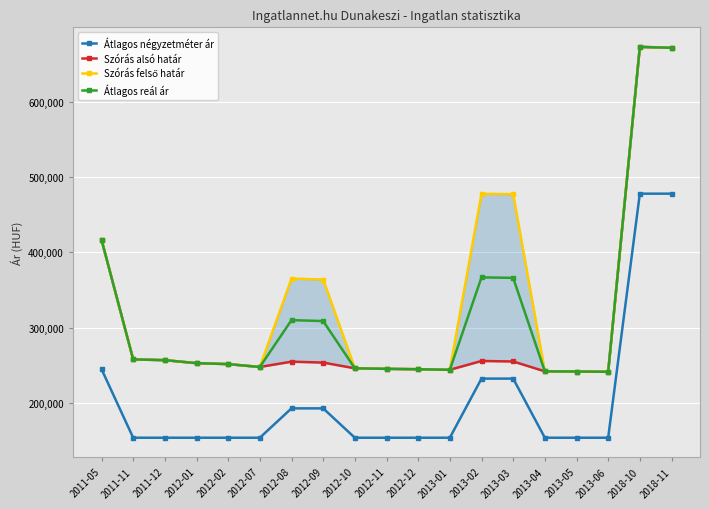

At 2013-04, list the series in order from smallest to largest.

Átlagos négyzetméter ár, Szórás alsó határ, Szórás felső határ, Átlagos reál ár